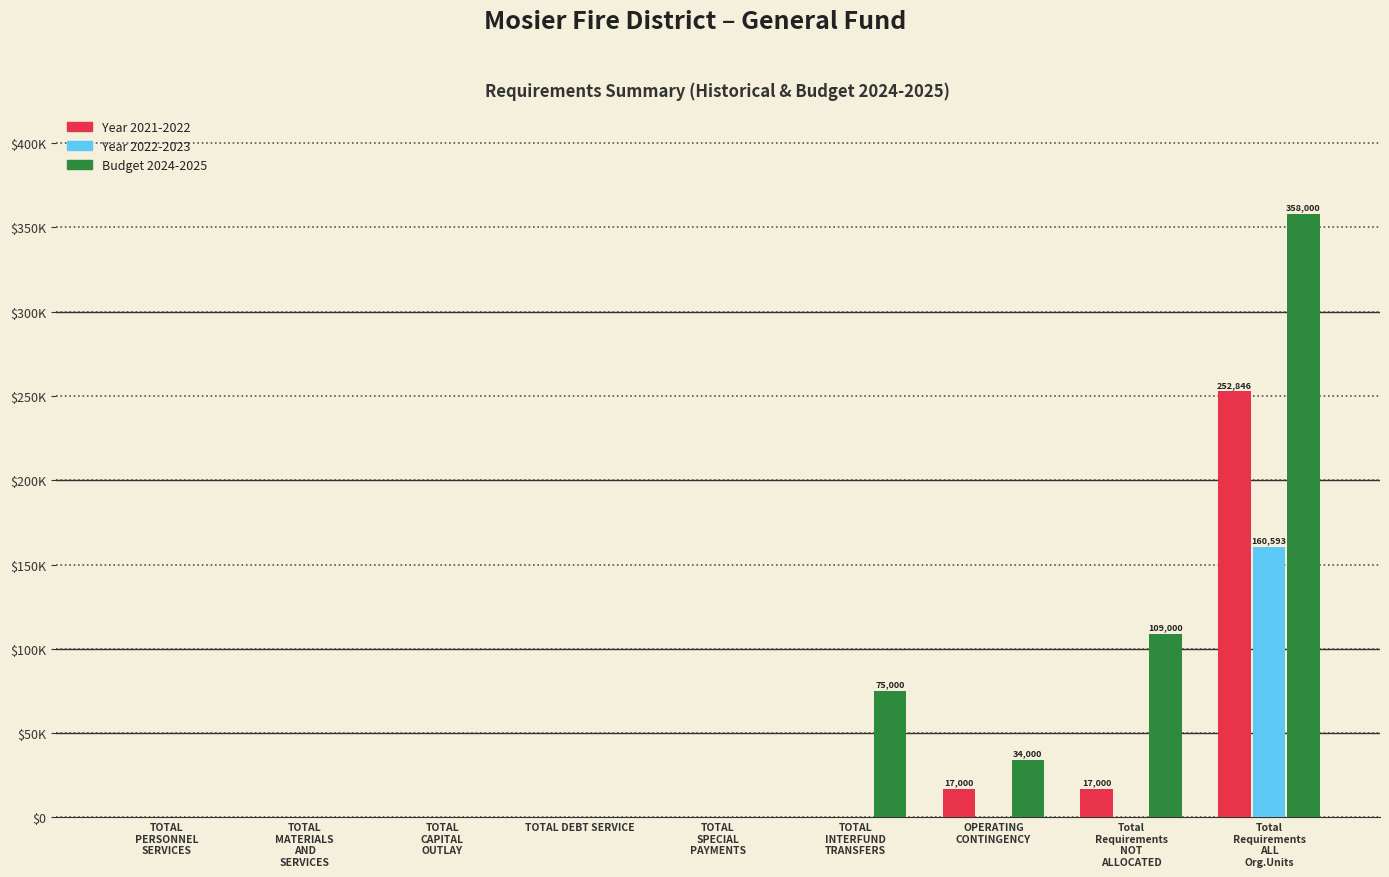

What is the average value of the Year 2021-2022 series?

31871.9